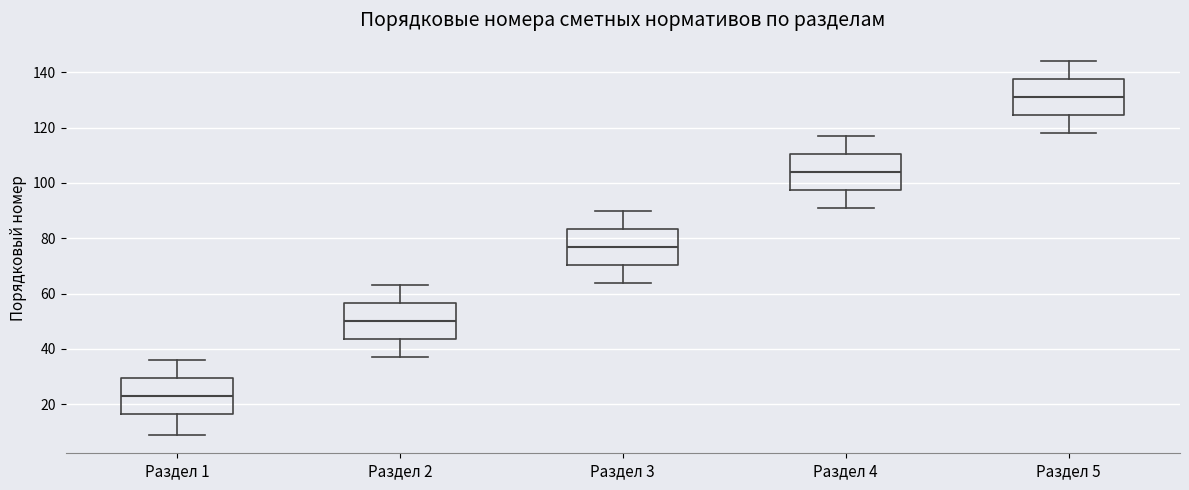

Reading left to right, transcribe this box plot: for each box, give where its median line is, the range the box spans, and where its two whiskers end, as read against the y-axis. The values are not printed on the chart, so give them approximately, as read against the axis.

Раздел 1: median 24, box 16 to 30, whiskers 10 to 36
Раздел 2: median 50, box 44 to 56, whiskers 38 to 64
Раздел 3: median 78, box 70 to 84, whiskers 64 to 90
Раздел 4: median 104, box 98 to 110, whiskers 92 to 118
Раздел 5: median 132, box 124 to 138, whiskers 118 to 144